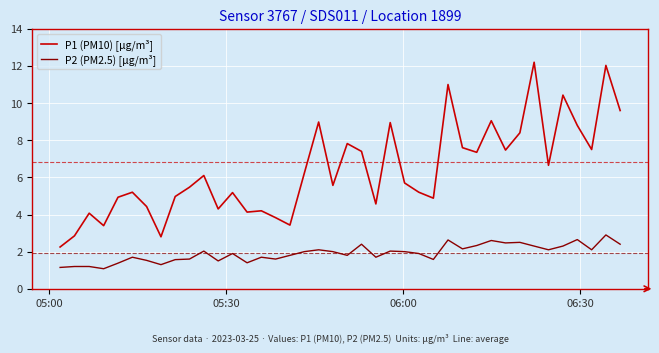

What is the difference between the maximum and minimum values in the P2 (PM2.5) [µg/m³] series?

1.8